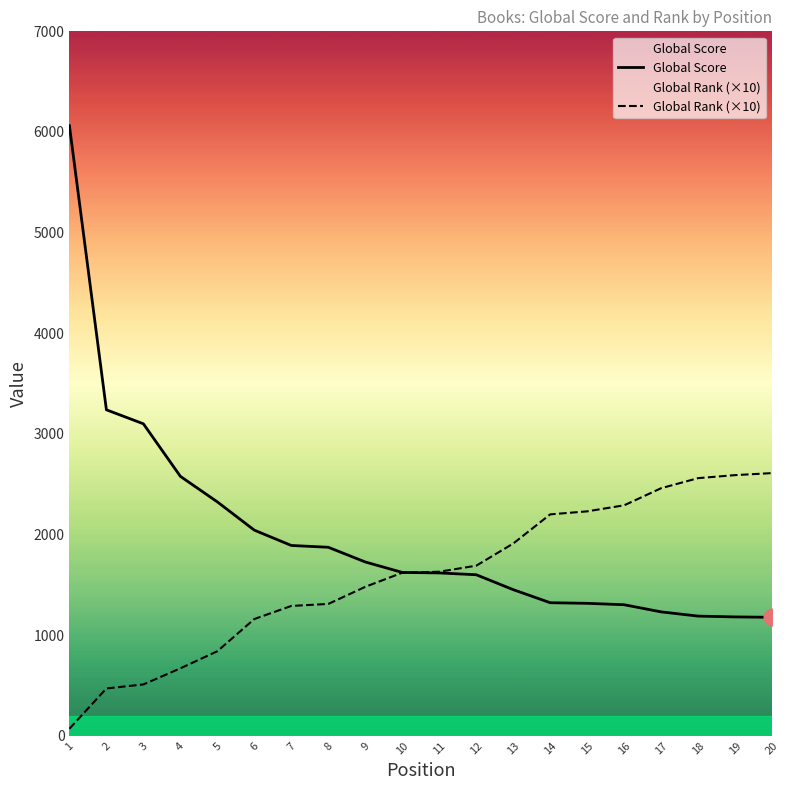

List the series in order of their peak value, highest first.

Global Score, Global Rank (×10)